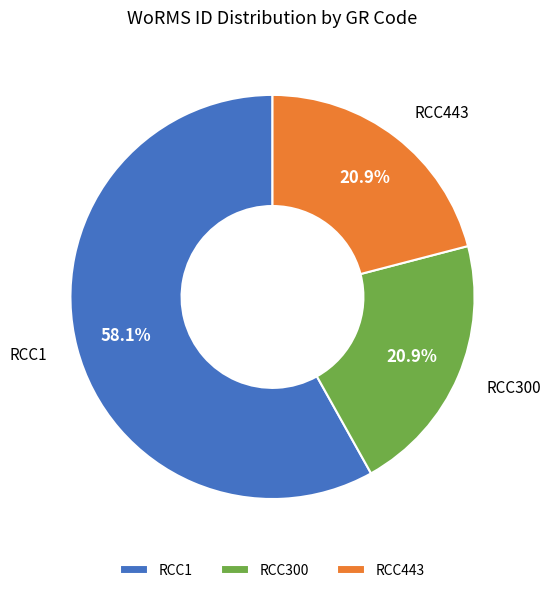

Combined, do RCC1 and RCC300 account for over 50%?

Yes